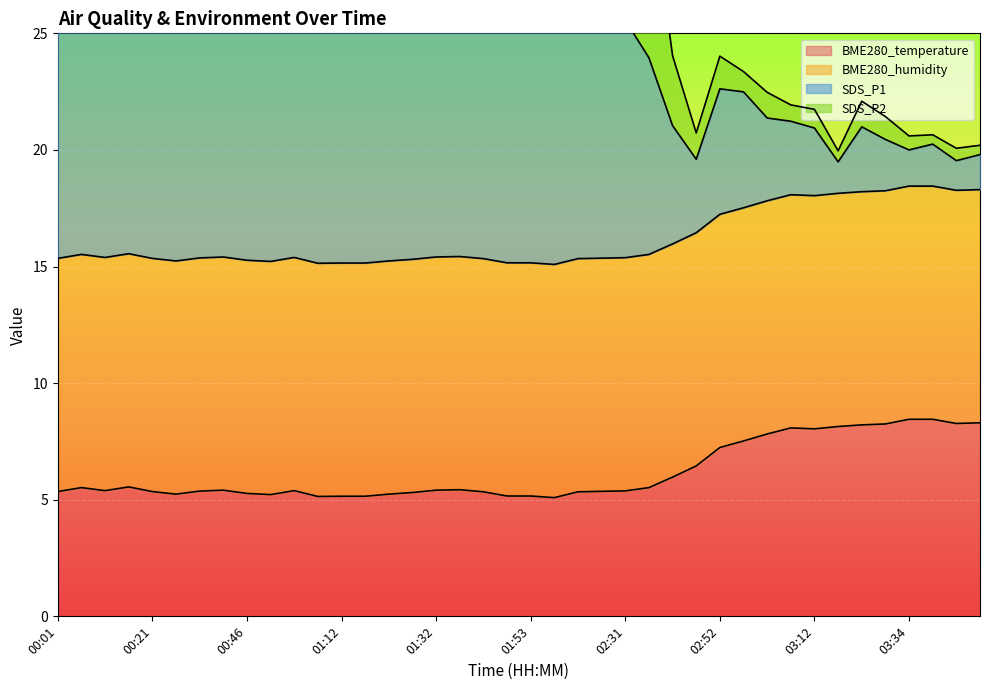

How many data points in SDS_P1 are less than 38?

20